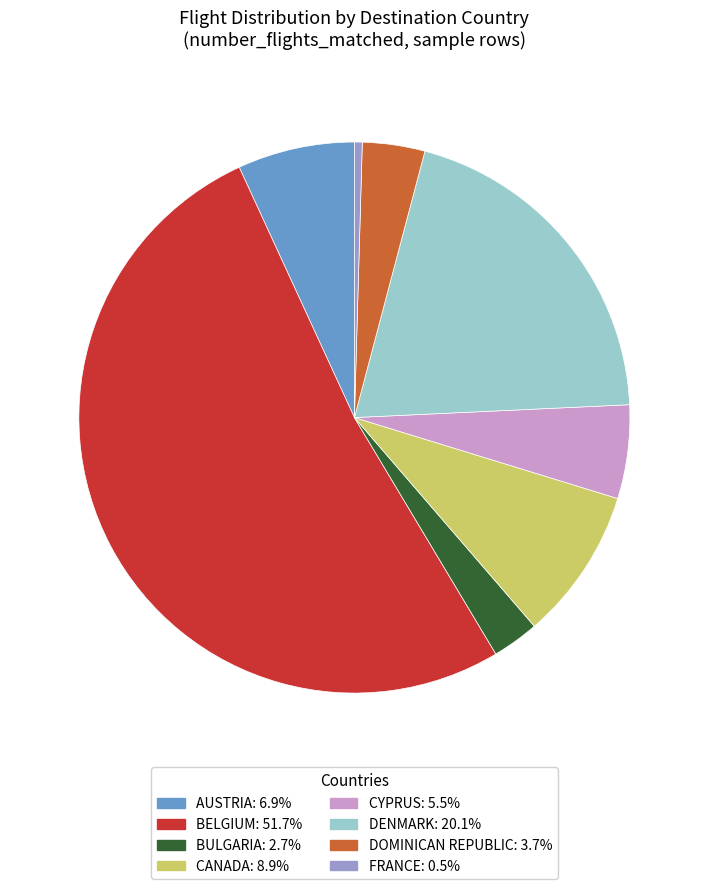

Does any single category account for the majority?

Yes